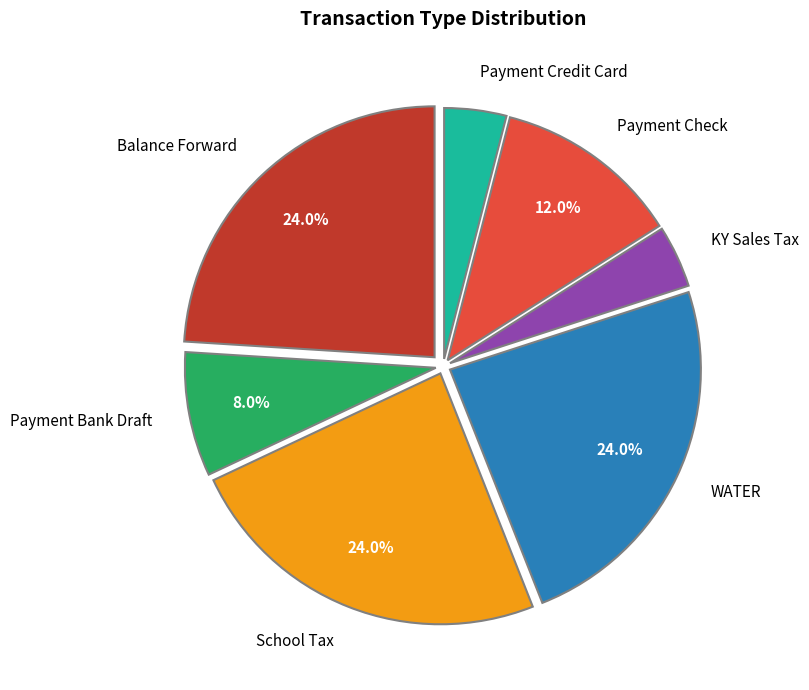

What is the total percentage of Payment Bank Draft and Balance Forward?

32.0%